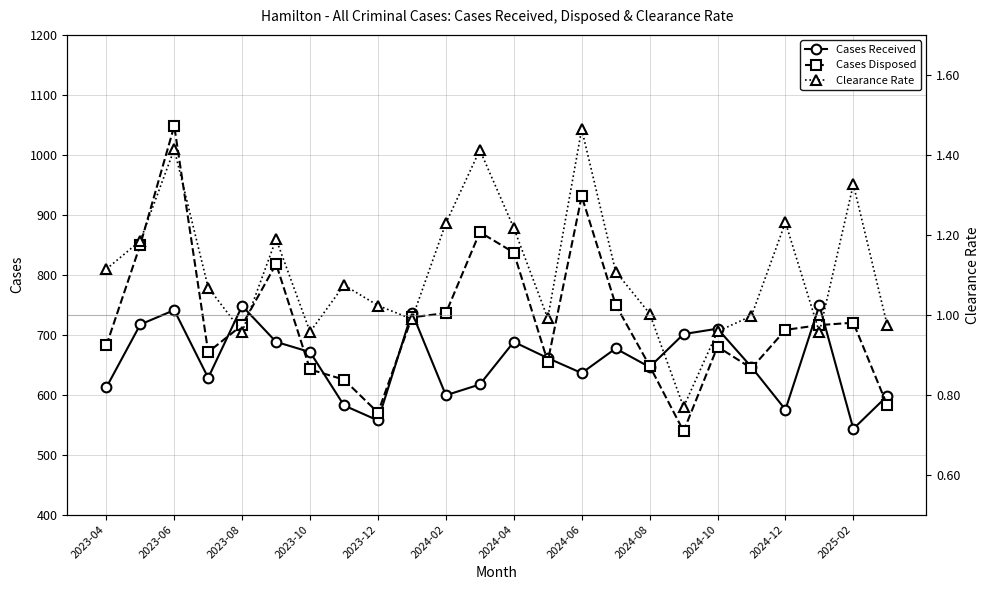

True or false: Cases Received has more than 0 points higher than both neighbors.

True